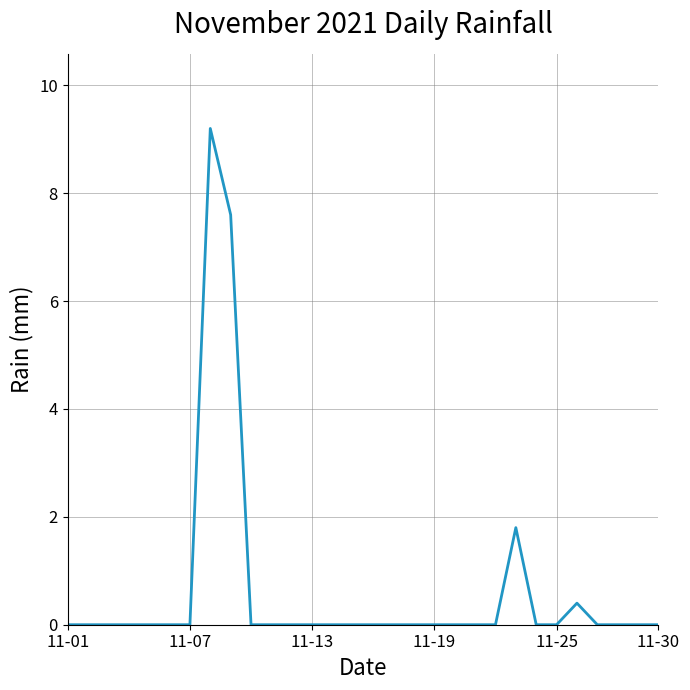

What is the maximum value shown in the chart?

9.2